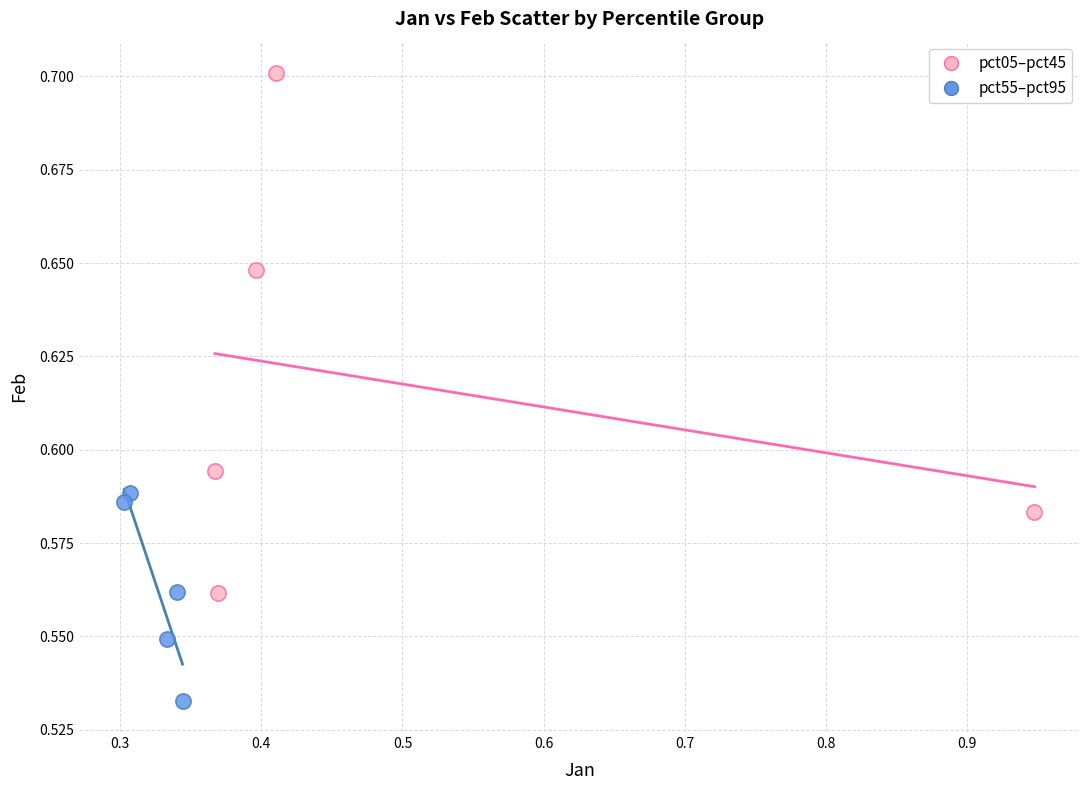

Which series contains the highest Y value?

pct05–pct45